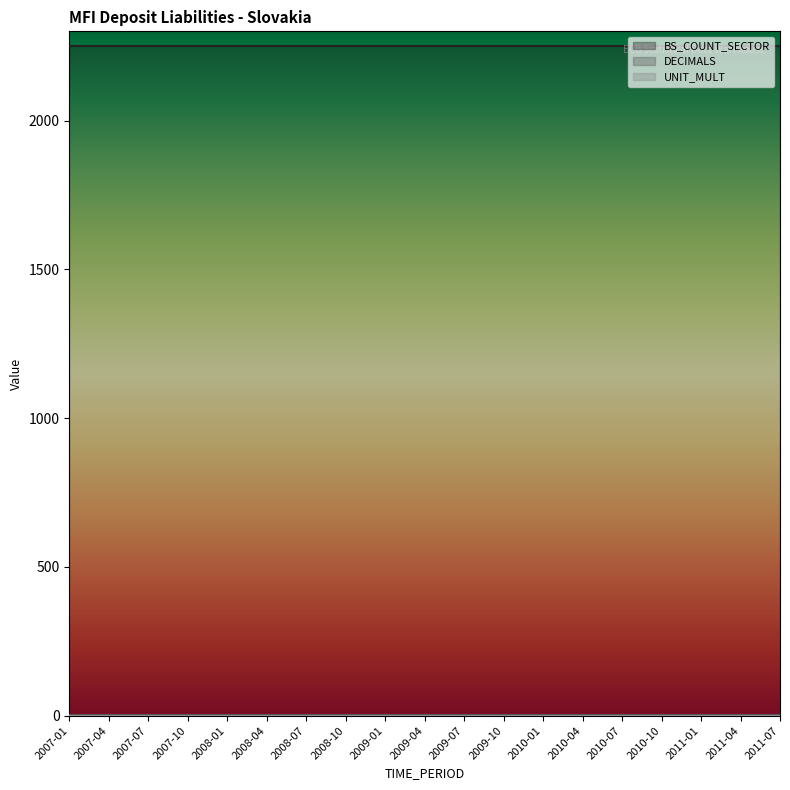

True or false: BS_COUNT_SECTOR has a value of 452 at 2009-07.

False